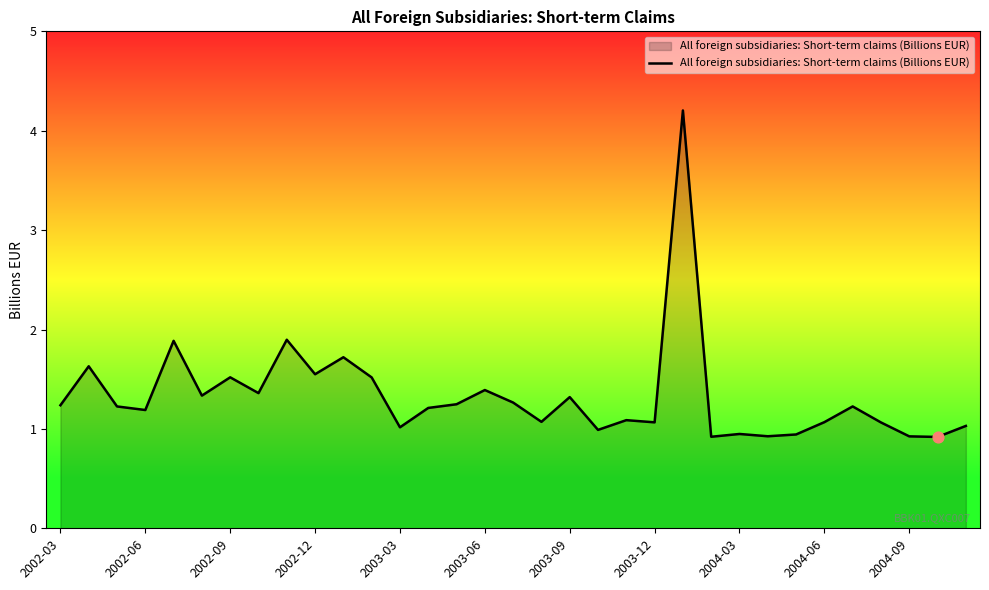

What is the maximum value shown in the chart?

4.2